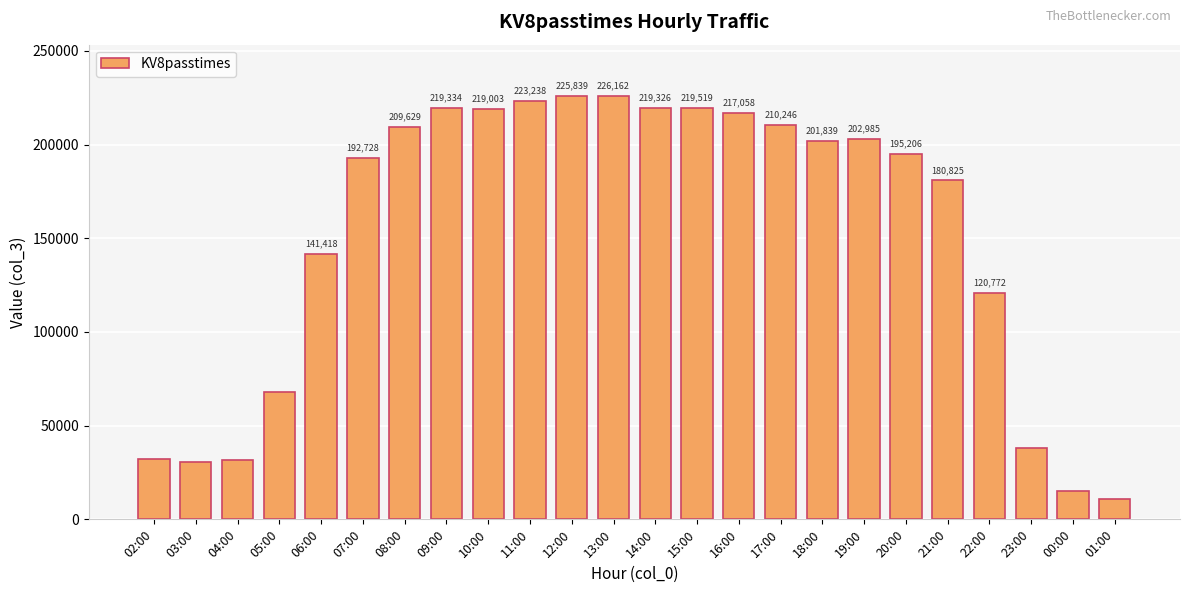

Where does the data first go above 201839?

08:00